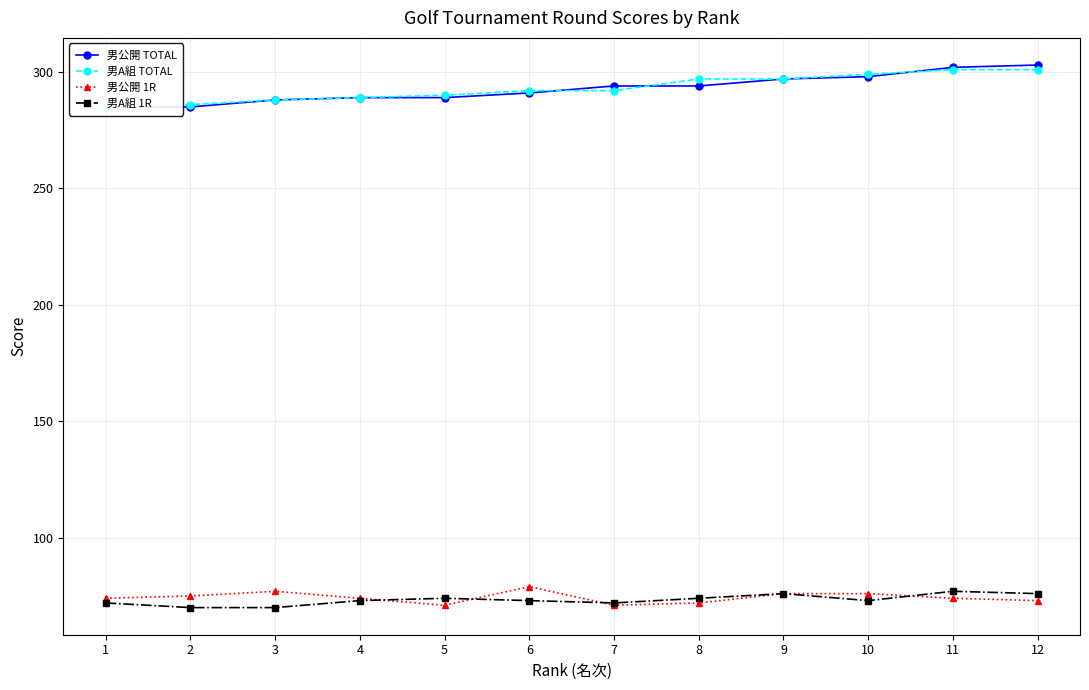

Reading left to right, what are all the values shown in this chart?

男公開 TOTAL: 285	285	288	289	289	291	294	294	297	298	302	303
男A組 TOTAL: 285	286	288	289	290	292	292	297	297	299	301	301
男公開 1R: 74	75	77	74	71	79	71	72	76	76	74	73
男A組 1R: 72	70	70	73	74	73	72	74	76	73	77	76